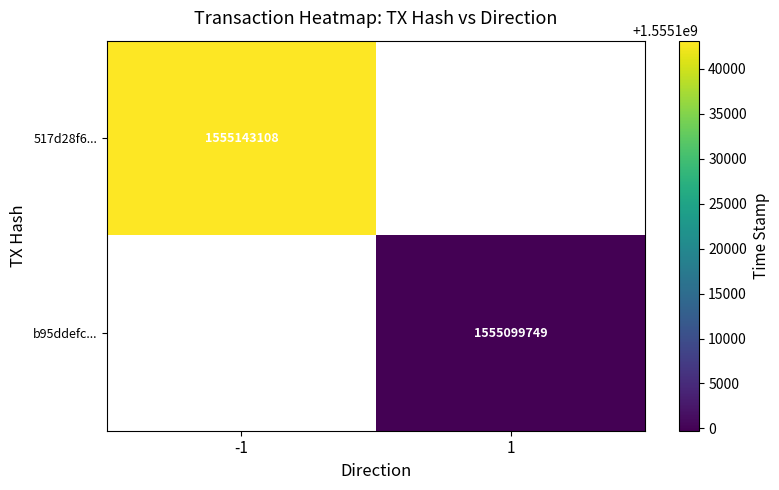

True or false: b95ddefc... has a value of 2238955954 at 1.

False